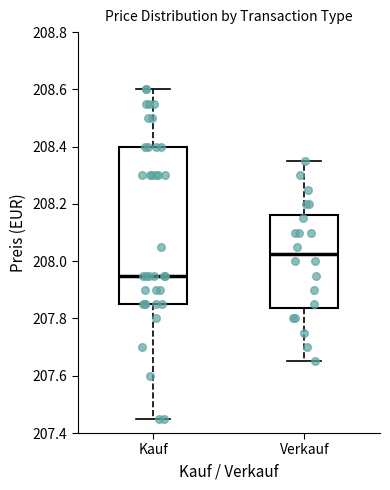

Comparing the boxes themselves (not the whiskers), which one is the tallest?

Kauf